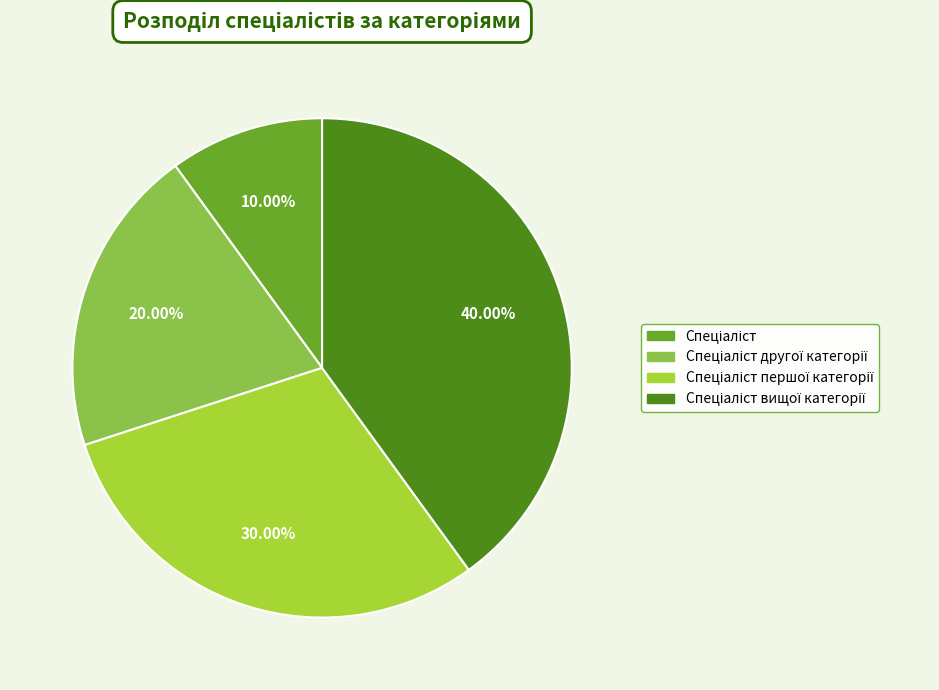

Approximately how many times larger is the value at Спеціаліст вищої категорії compared to Спеціаліст другої категорії?

2.0